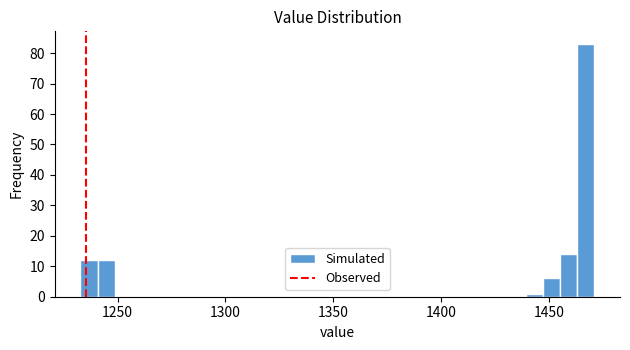

Read against the x-axis, roughly where is the centre of the tallest bar?

1465